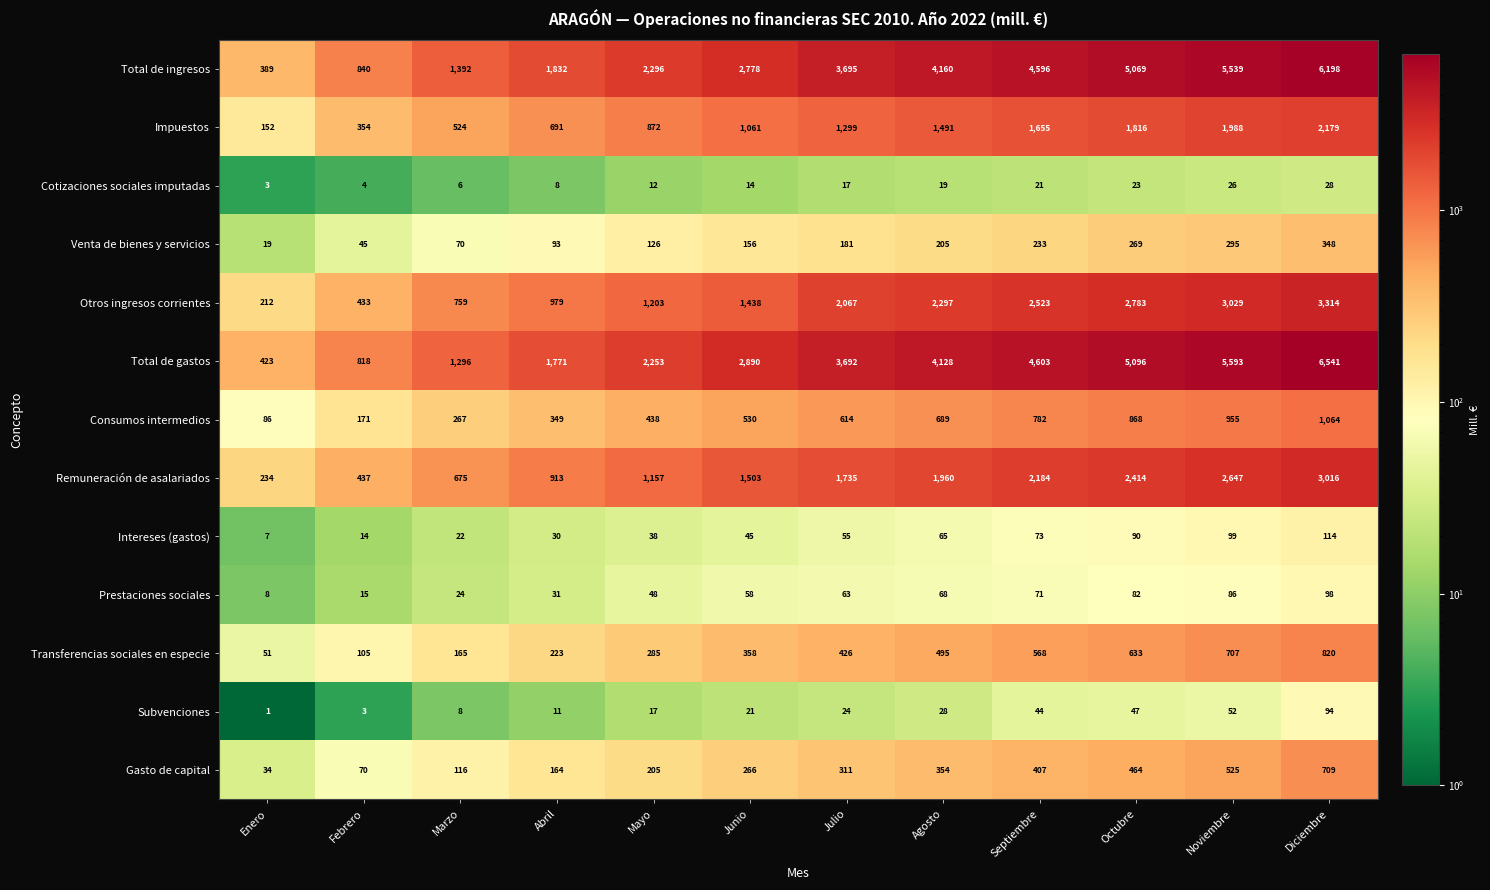

What is the maximum value shown in the chart?

6541